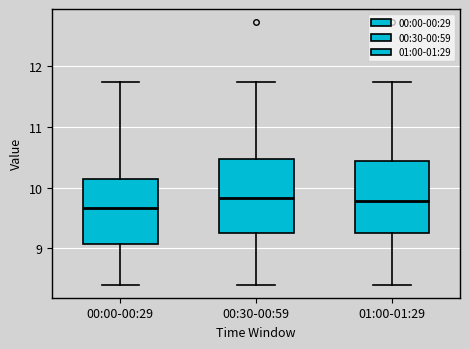

Reading left to right, read every box against the y-axis: the position of its median line, the range the box covers, and the ends of its whiskers. The values are not printed on the chart, so give them approximately, as read against the axis.

00:00-00:29: median 9.7, box 9.1 to 10.1, whiskers 8.4 to 11.8
00:30-00:59: median 9.8, box 9.3 to 10.5, whiskers 8.4 to 11.8
01:00-01:29: median 9.8, box 9.3 to 10.4, whiskers 8.4 to 11.8